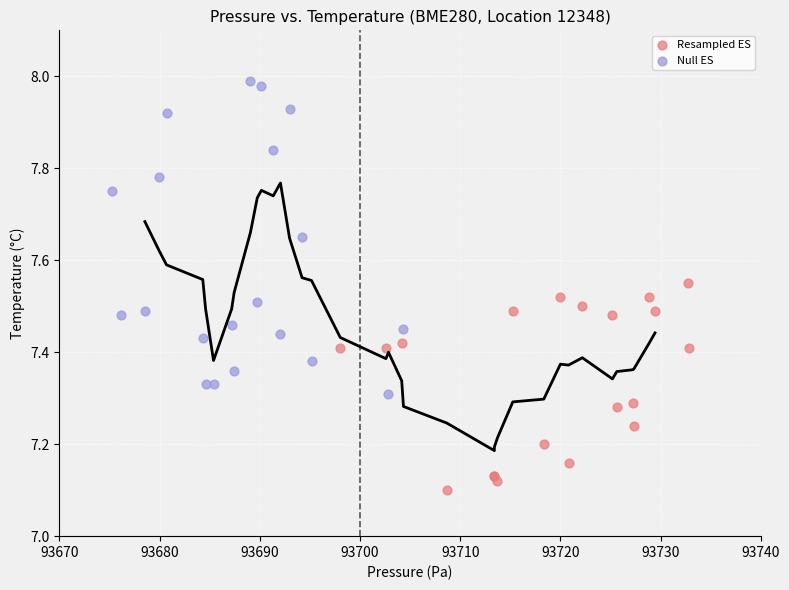

Which series reaches the minimum Y coordinate?

Resampled ES